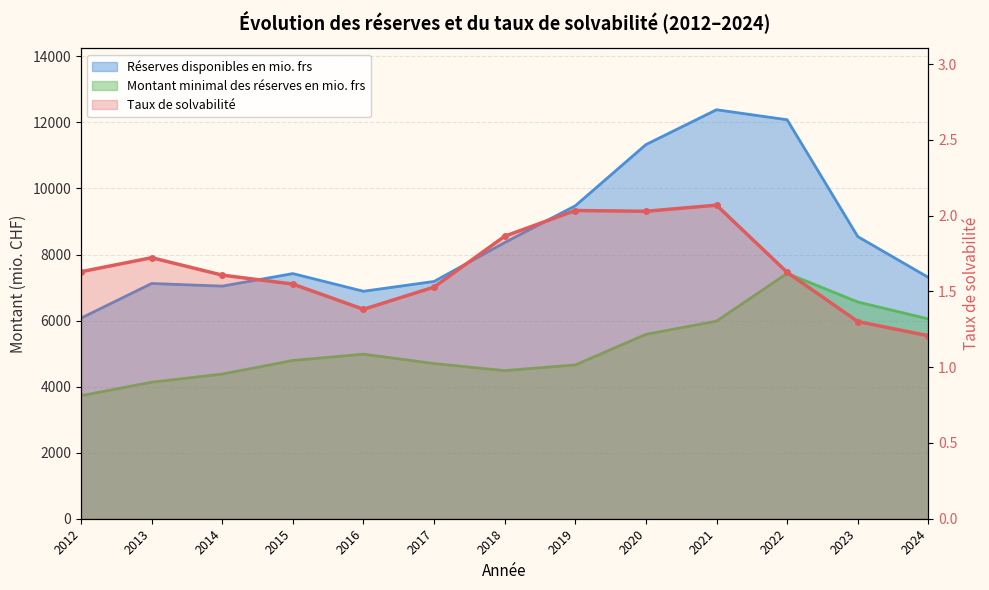

How many lines are shown in the chart?

3